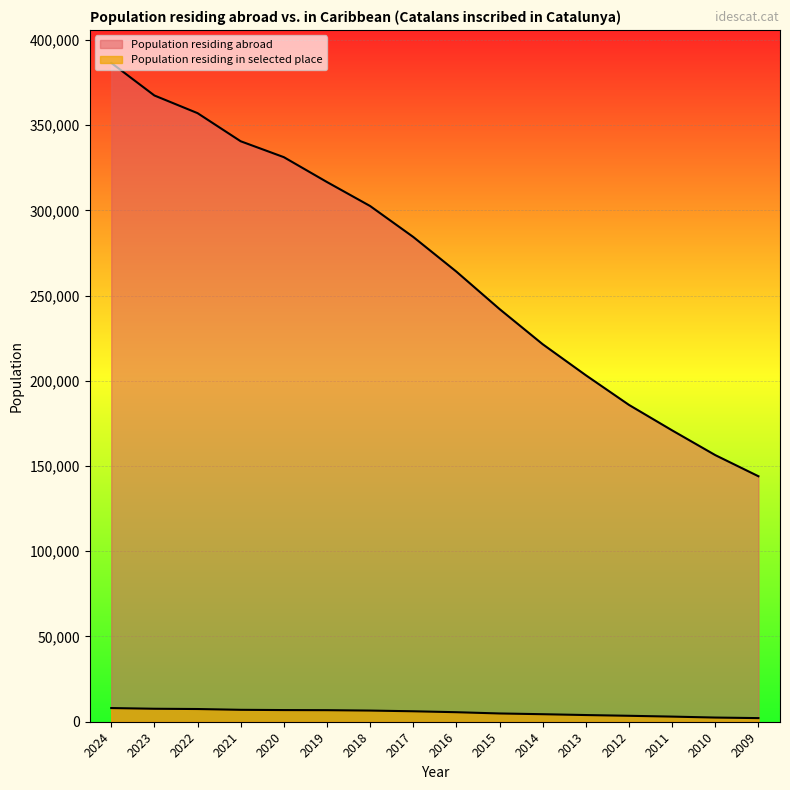

How many data points in Population residing in selected place are above 6136?

7